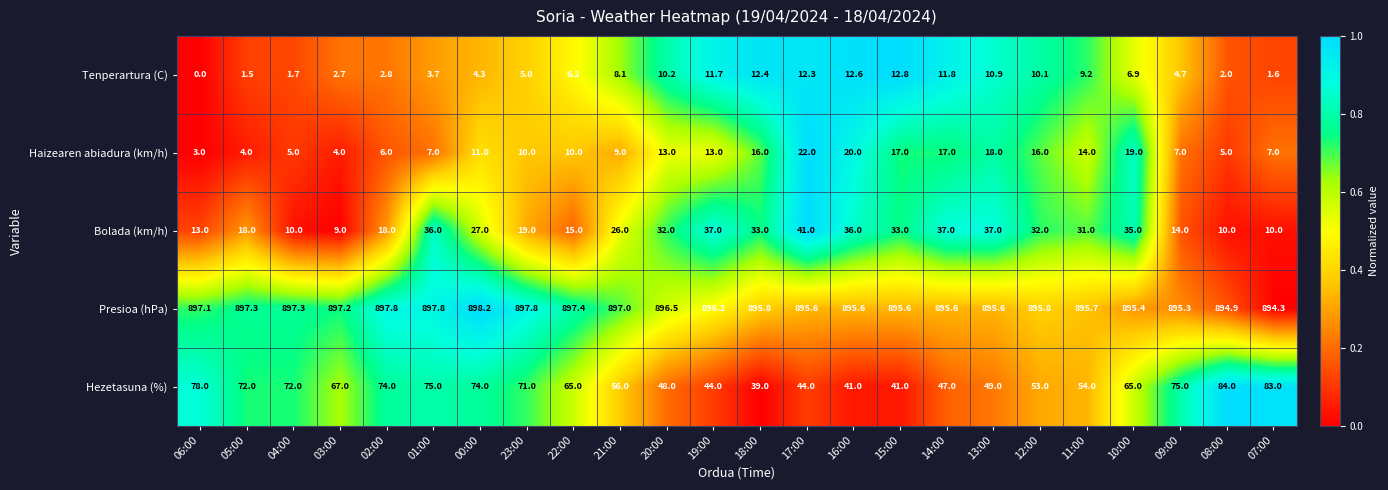

The Haizearen abiadura (km/h) series shows 2.0 at 21:00. True or false?

False